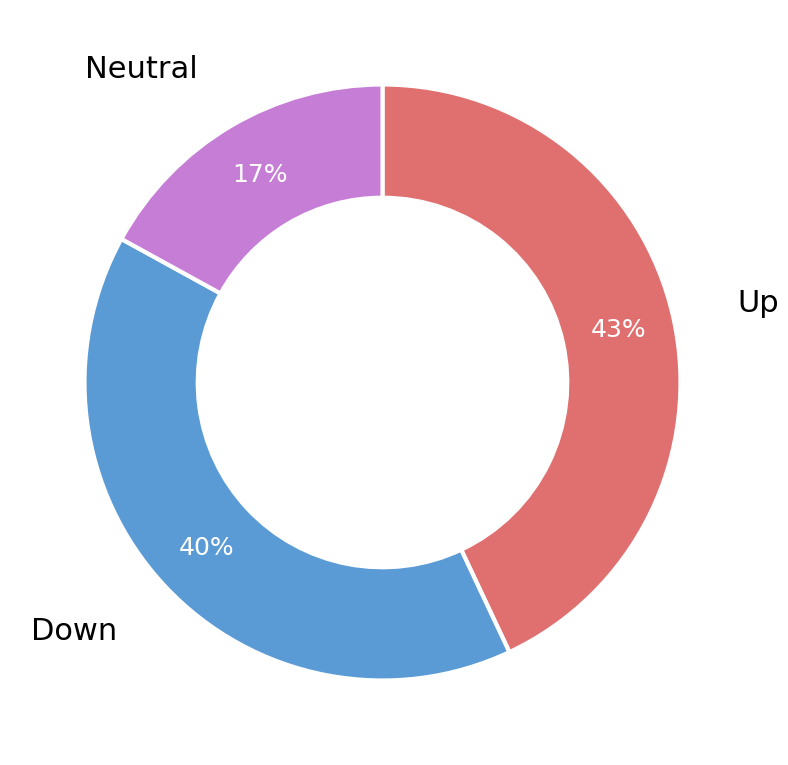

Is there any slice that represents more than half of the pie?

No